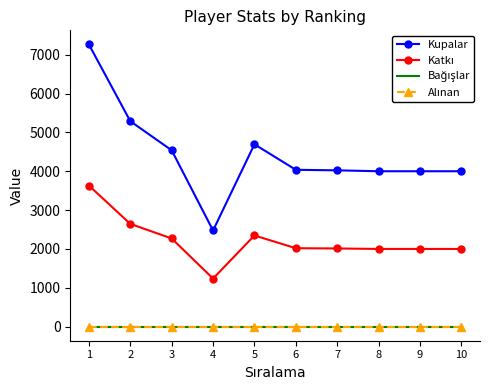

Which category has the lowest value in the Kupalar series?

4